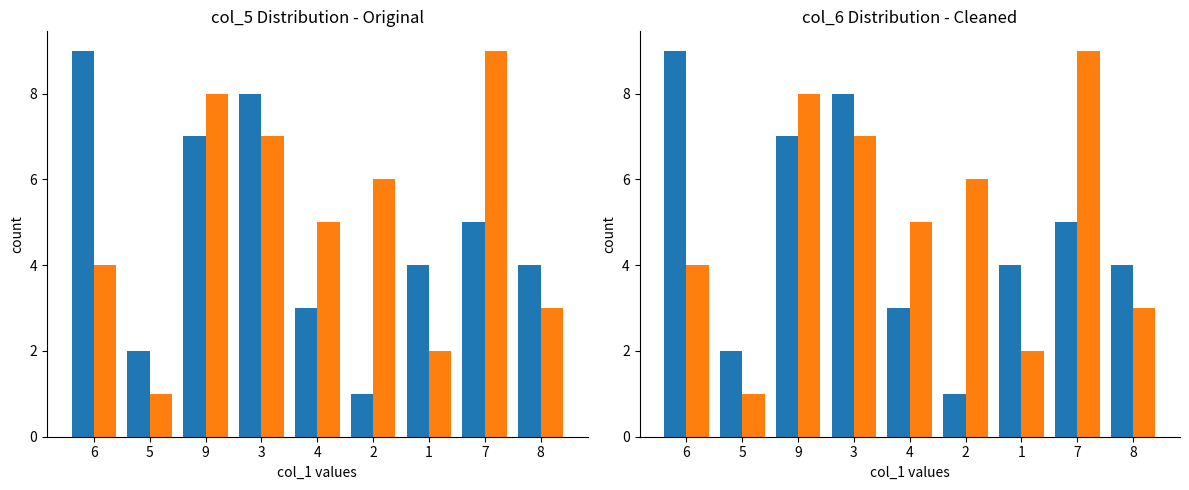

Reading left to right, extract all data points from this chart.

col_5: 6=9	5=2	9=7	3=8	4=3	2=1	1=4	7=5	8=4
col_6: 6=4	5=1	9=8	3=7	4=5	2=6	1=2	7=9	8=3